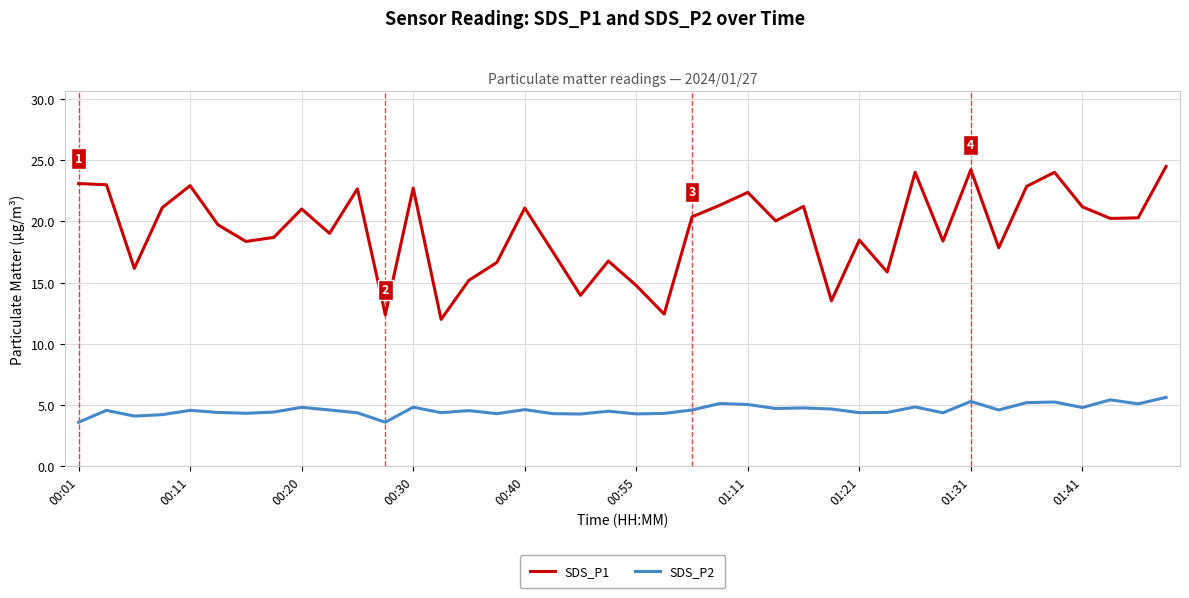

Which series has the widest spread of values?

SDS_P1